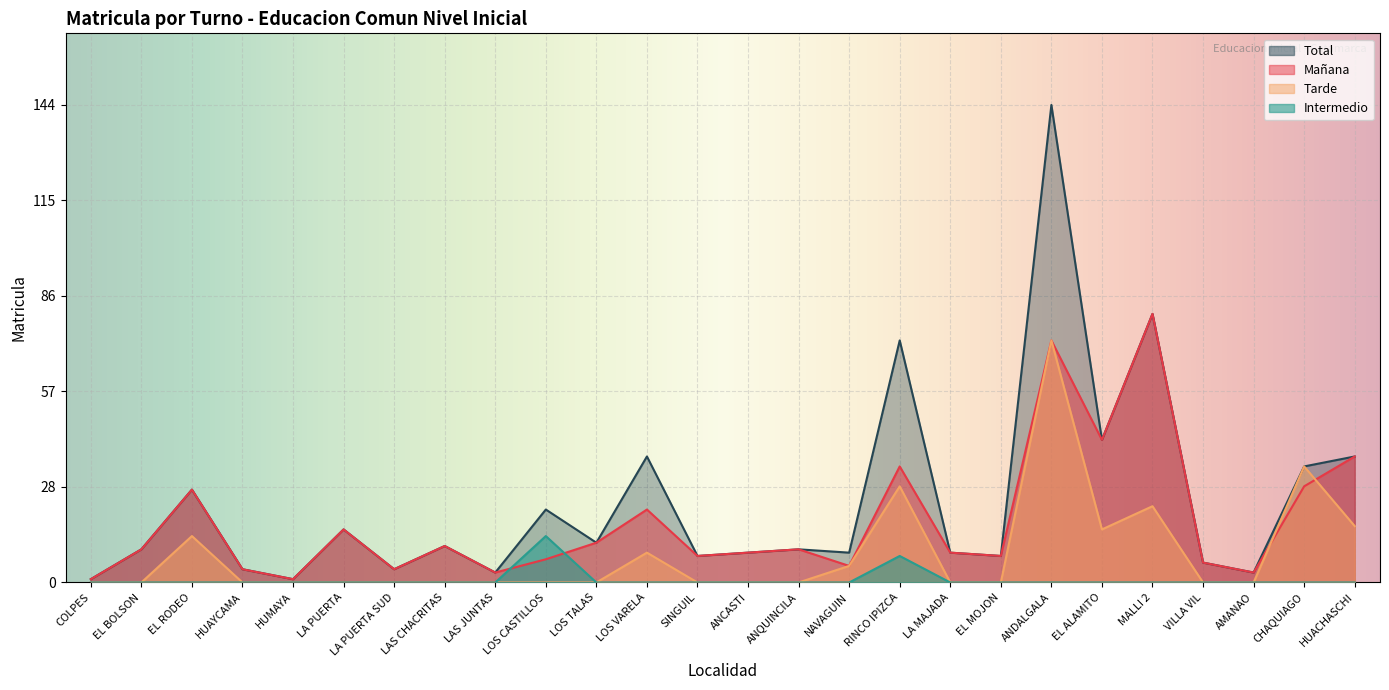

Where does the Mañana series first go above 10?

EL RODEO